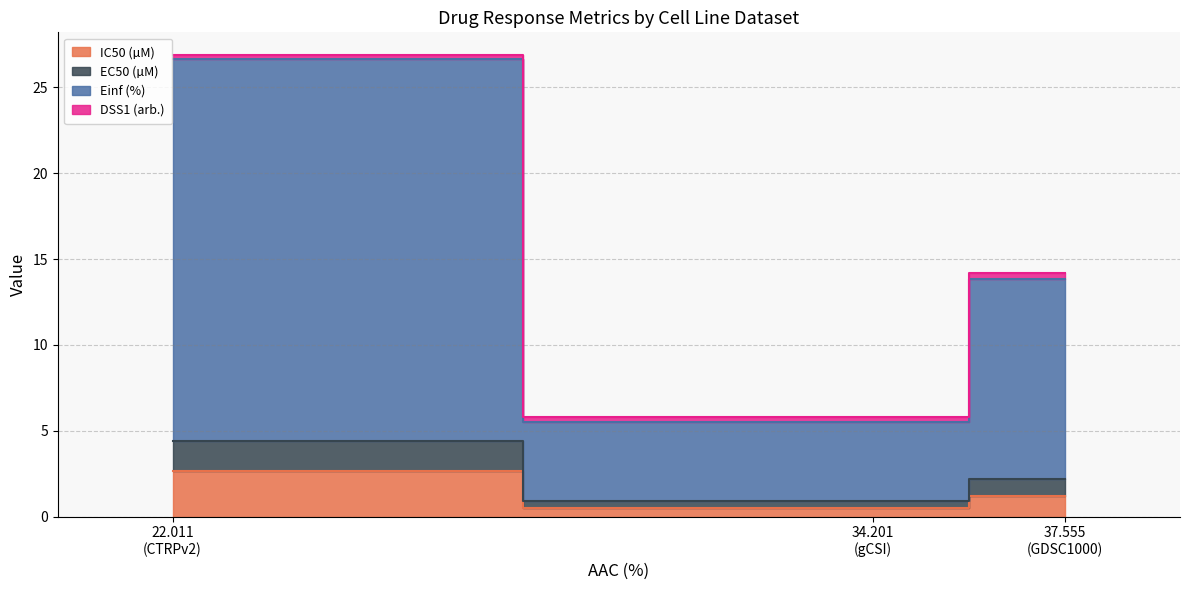

The DSS1 (arb.) series shows 0.4 at gCSI. True or false?

False